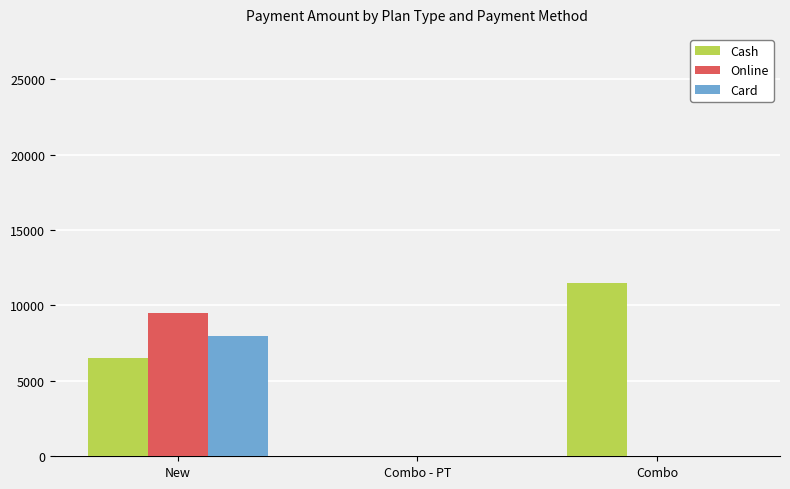

At which category is the sum across all series the highest?

New